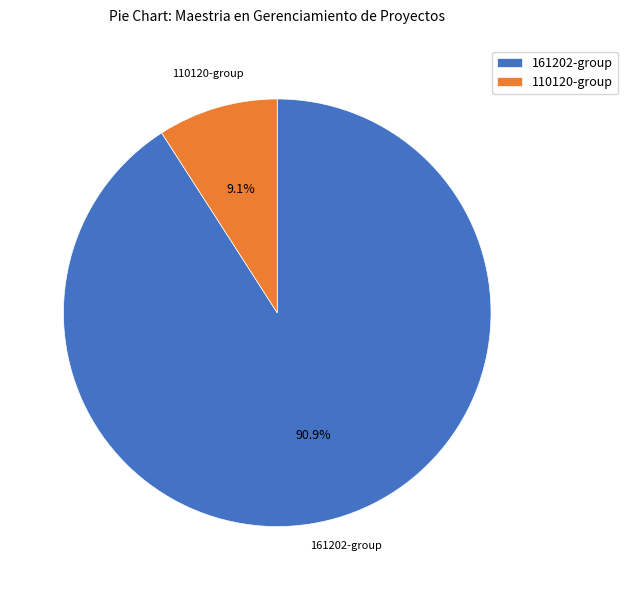

Which category has the biggest portion of the pie?

161202-group